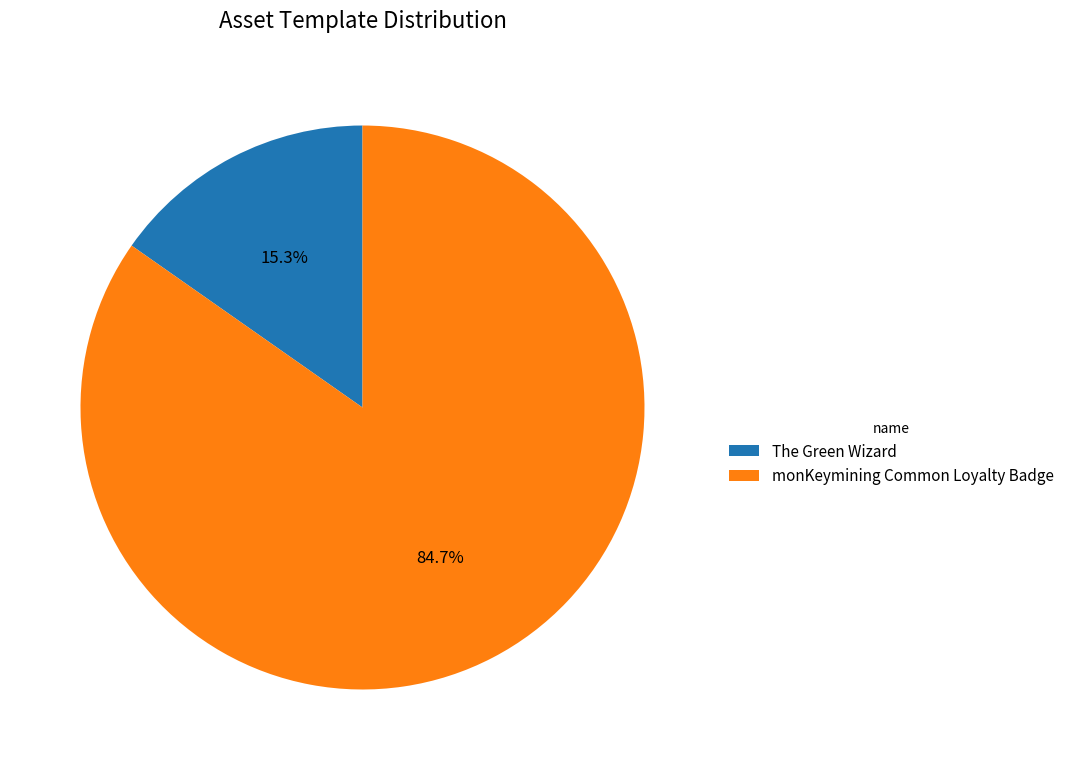

To the nearest percent, what is the combined percentage of The Green Wizard and monKeymining Common Loyalty Badge?

100%